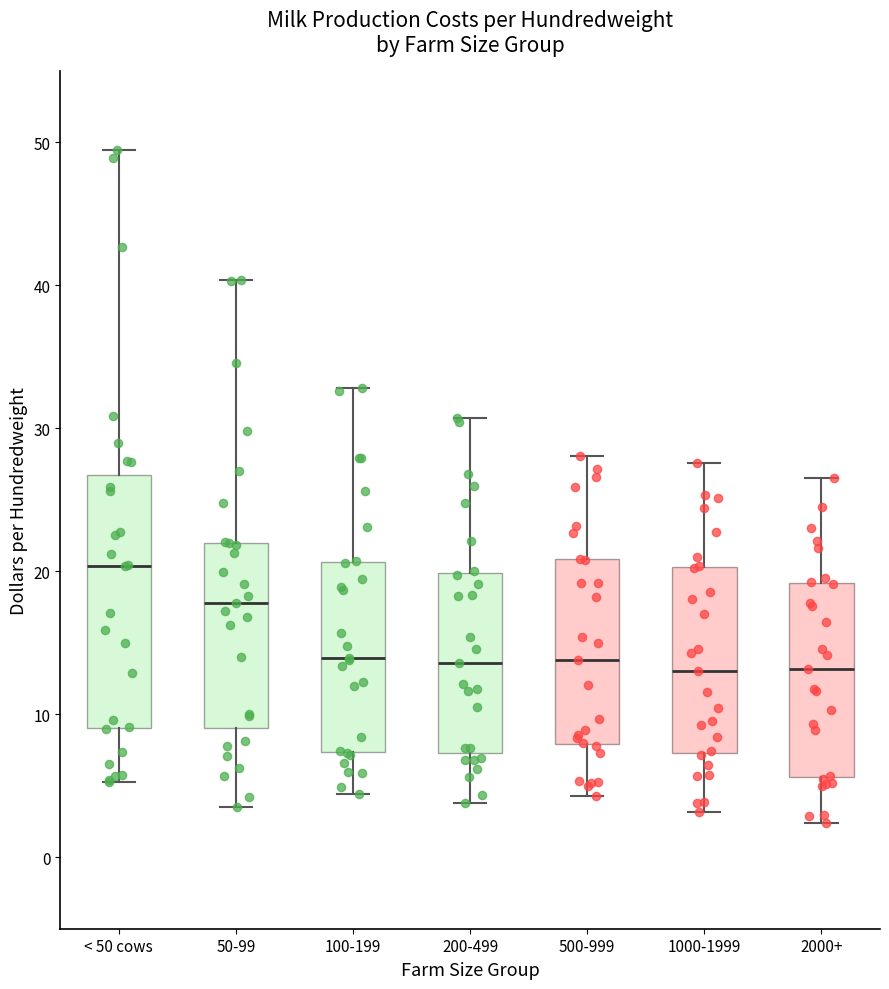

Where does the upper whisker of the box for 500-999 end on the y-axis? The values are not printed on the chart, so give them approximately, as read against the axis.

28